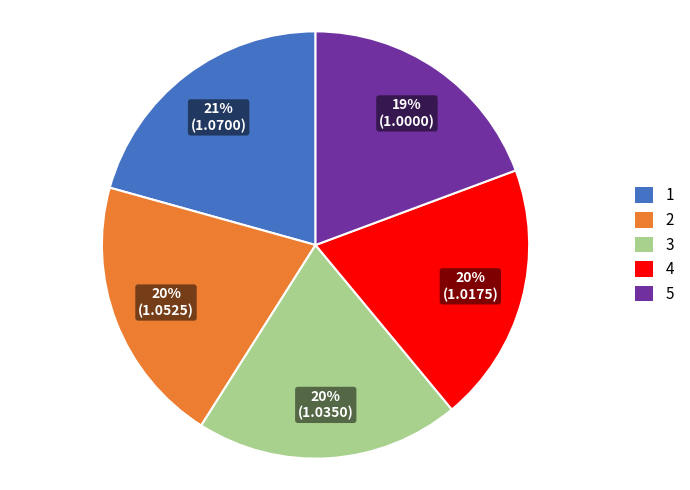

Is there a majority slice in this chart?

No